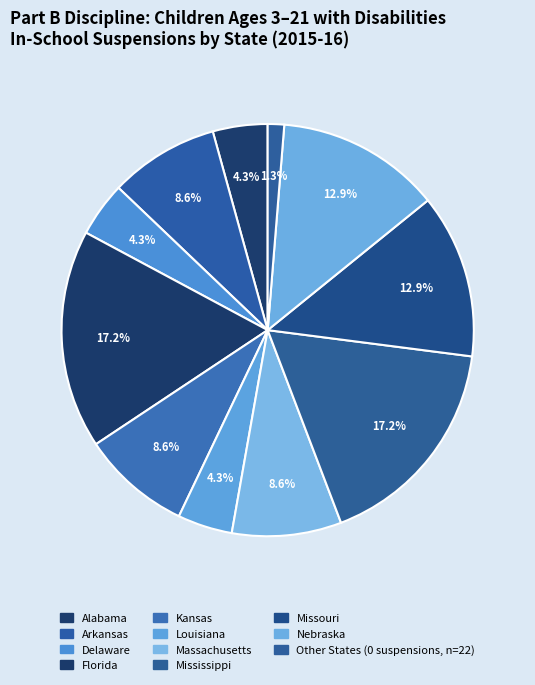

How many segments does this pie chart have?

11